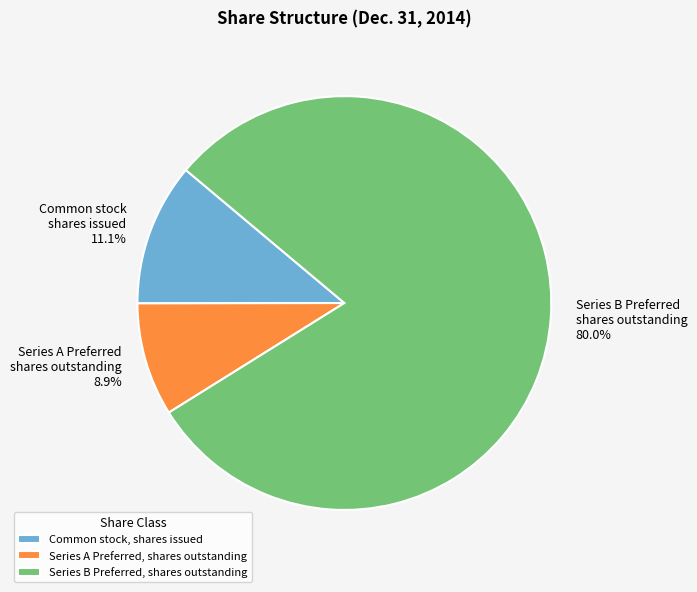

What percentage is the Series A Preferred, shares outstanding slice, to the nearest percent?

9%